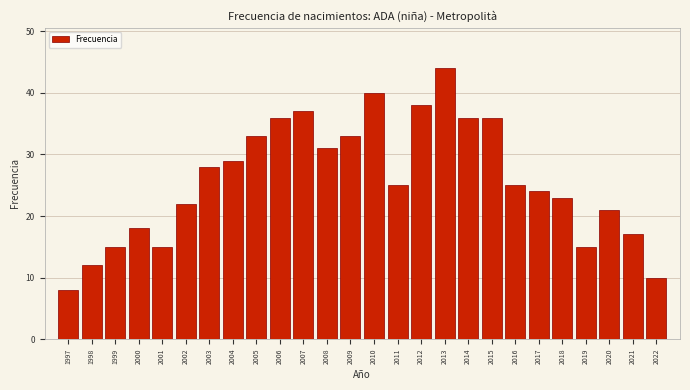

Reading left to right, what are all the values shown in this chart?

1997=8	1998=12	1999=15	2000=18	2001=15	2002=22	2003=28	2004=29	2005=33	2006=36	2007=37	2008=31	2009=33	2010=40	2011=25	2012=38	2013=44	2014=36	2015=36	2016=25	2017=24	2018=23	2019=15	2020=21	2021=17	2022=10